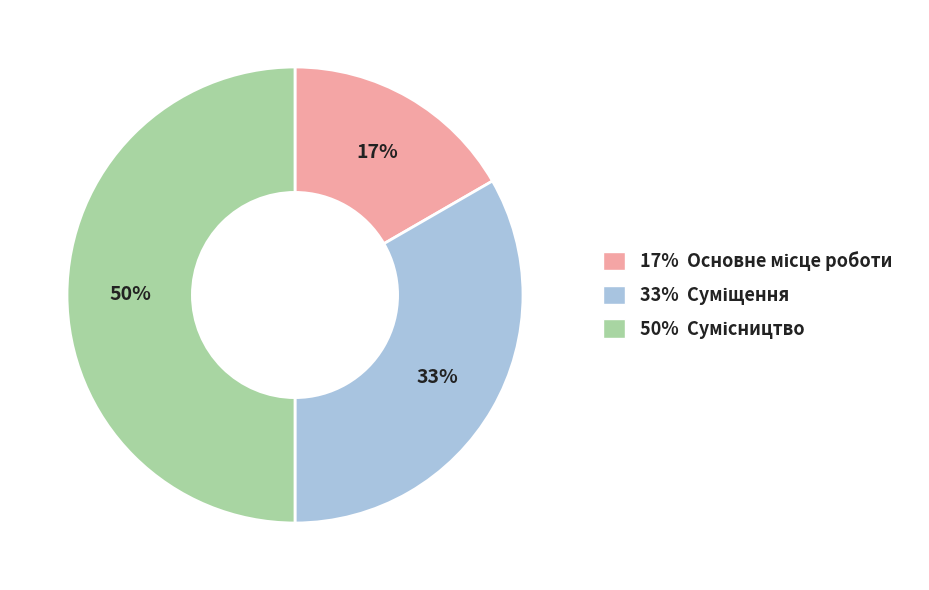

To the nearest percent, what is the difference between the largest and smallest slice percentages?

33%